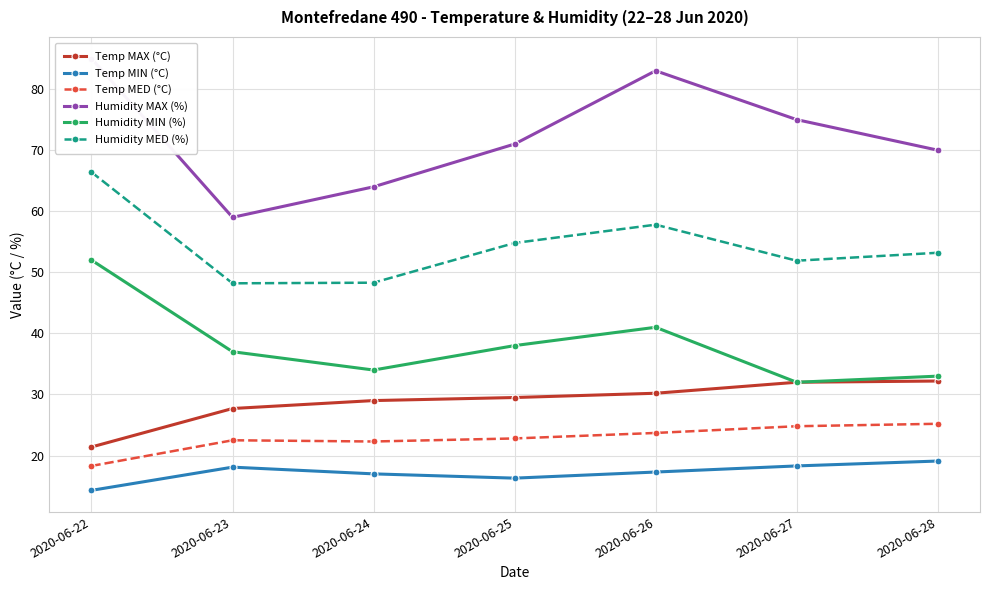

Does the chart display data point markers on the line(s)?

Yes